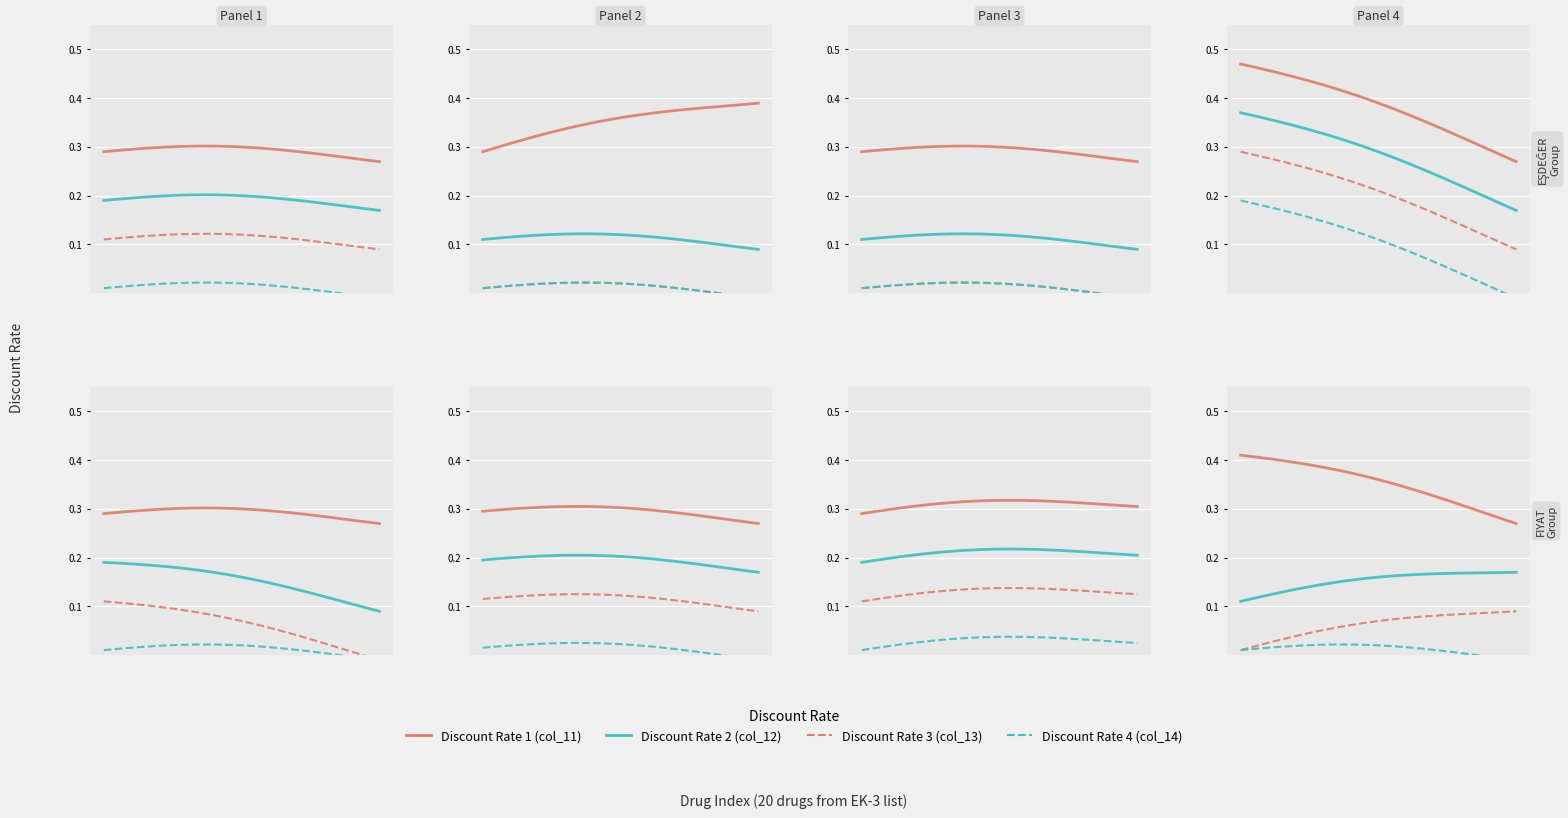

Count the number of data series in this chart.

4